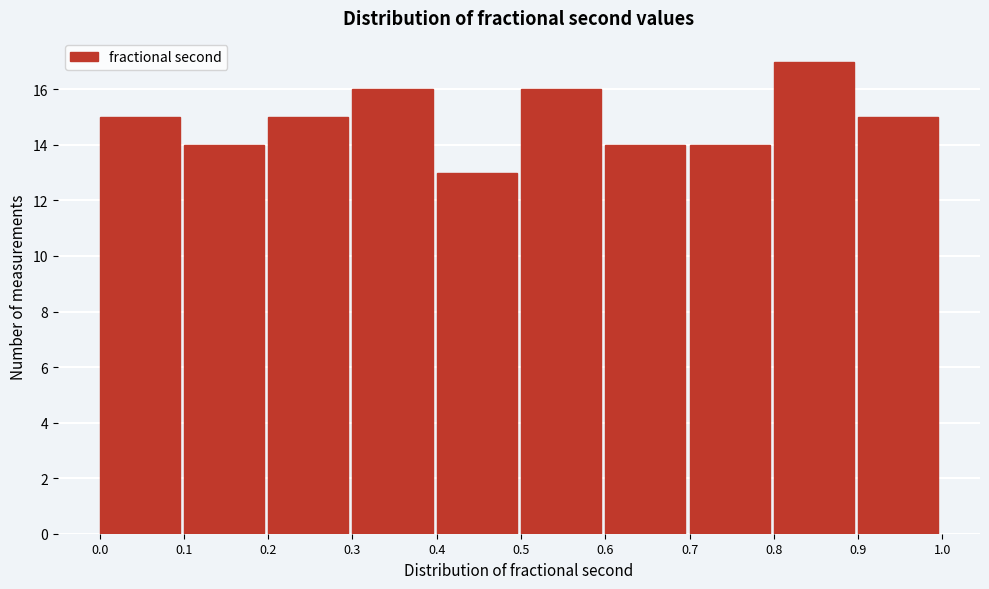

Which range on the x-axis has the tallest bar?

0.8 to 0.9